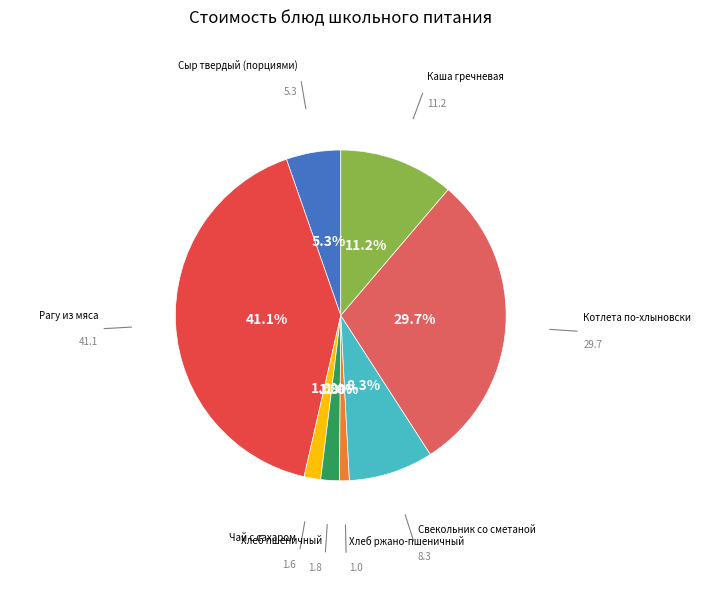

Which slice is the smallest?

Хлеб ржано-пшеничный